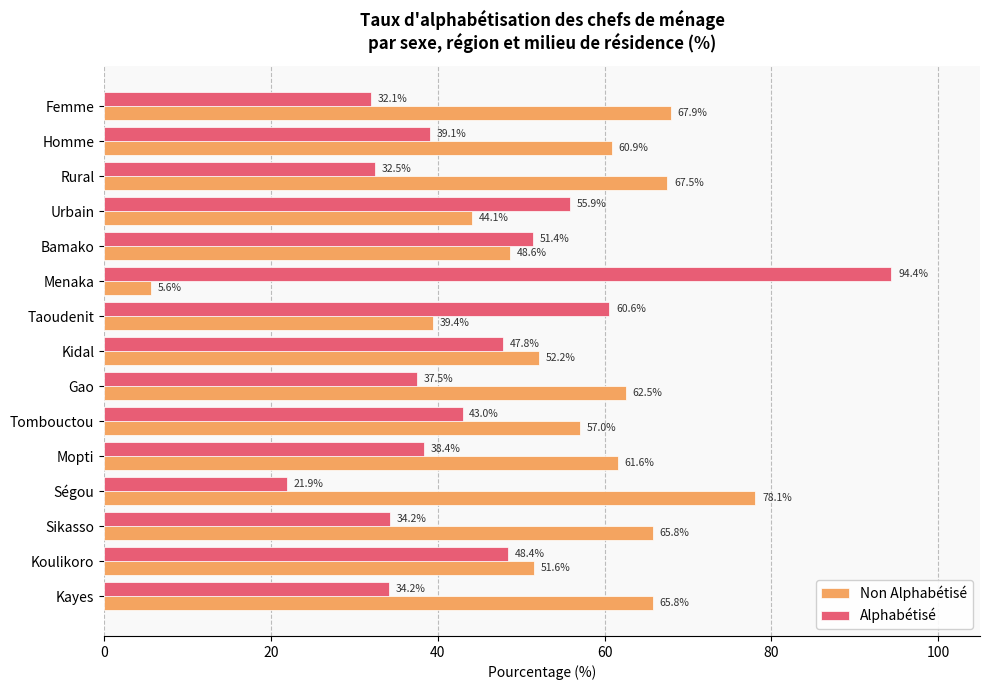

Which category has the lowest value across all series?

Menaka